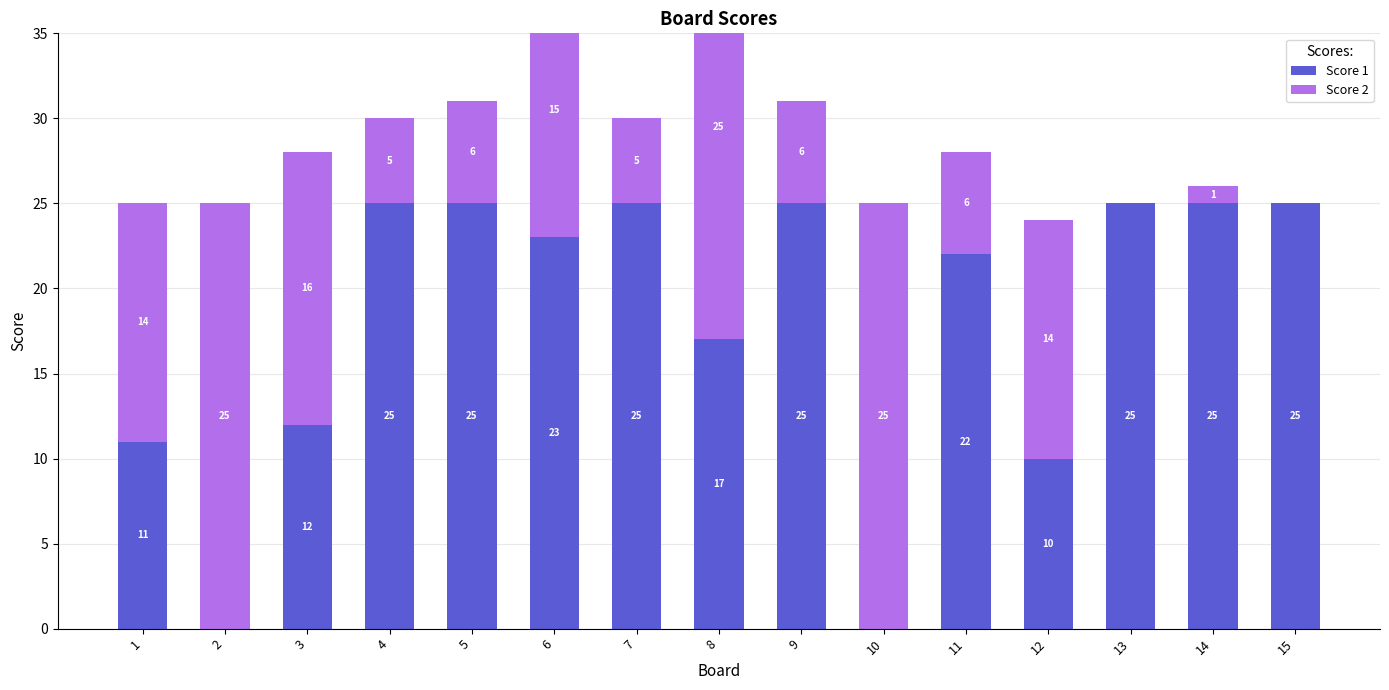

What is the sum of all Score 1 values?

270